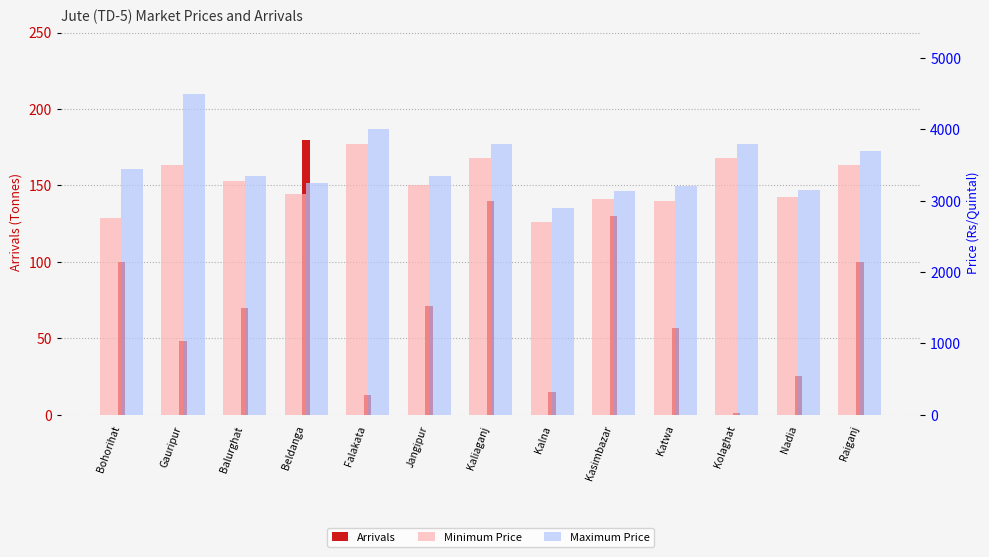

The Minimum Price series shows 3600.0 at Kaliaganj. True or false?

True